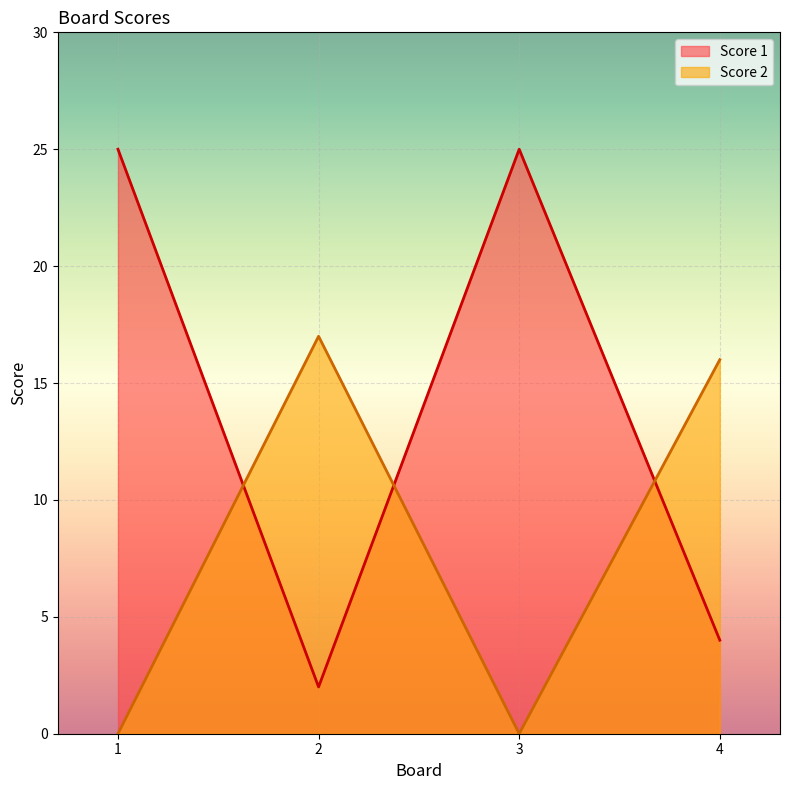

List the series in order of their overall mean, highest first.

Score 1, Score 2